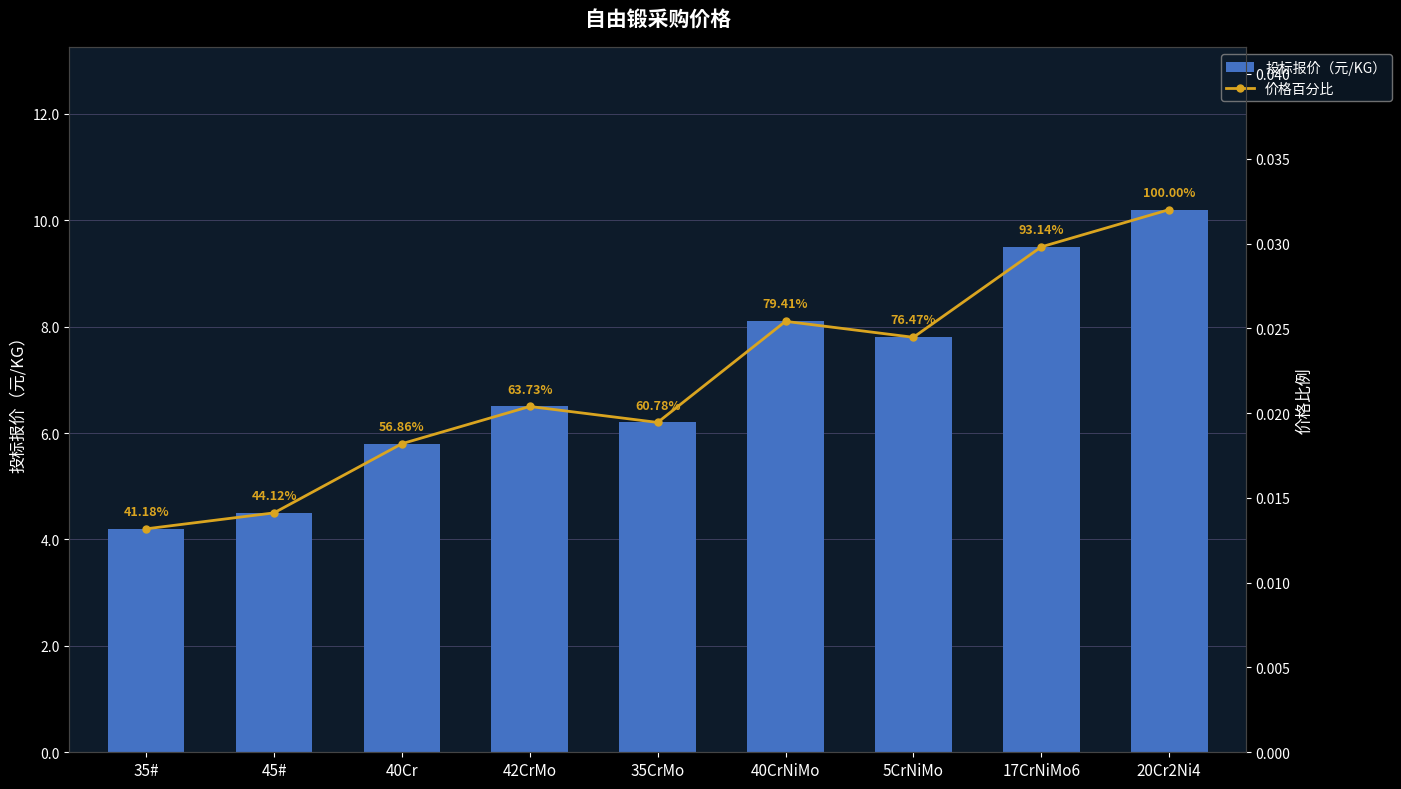

Reading left to right, what are all the values shown in this chart?

投标报价（元/KG）: 4.2	4.5	5.8	6.5	6.2	8.1	7.8	9.5	10.2
价格百分比: 0.0	0.0	0.0	0.0	0.0	0.0	0.0	0.0	0.0